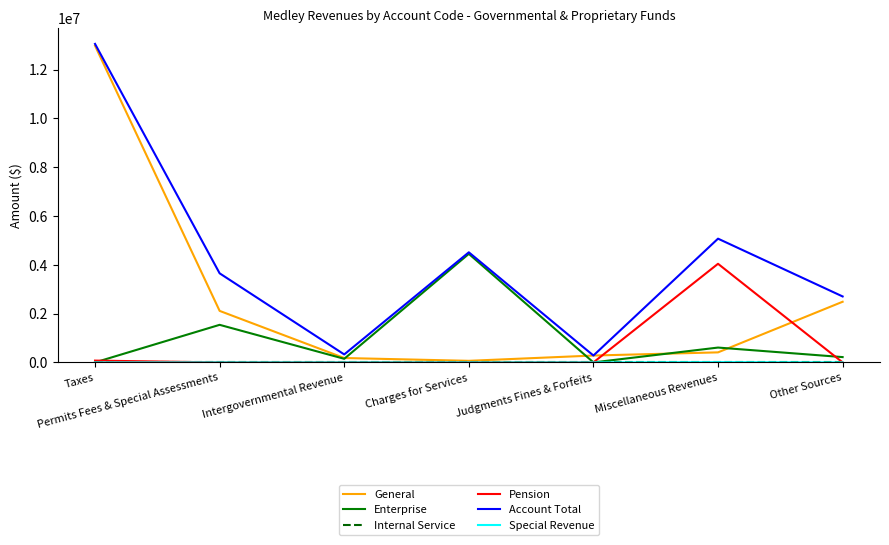

Which category has the highest value in the Pension series?

Miscellaneous Revenues